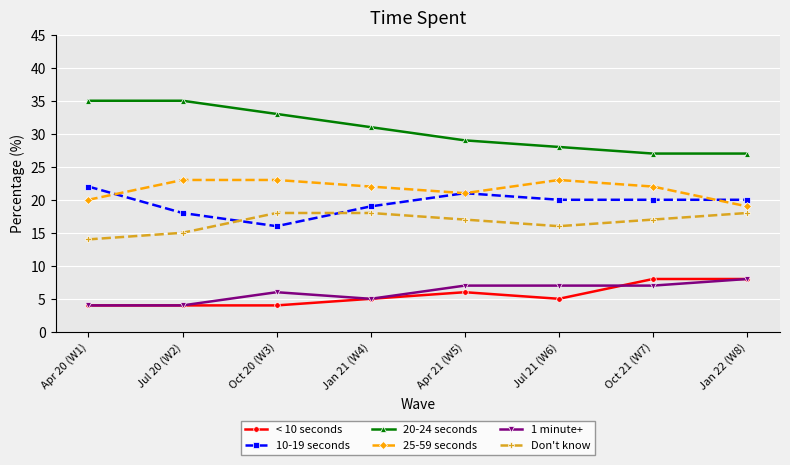

True or false: 10-19 seconds and < 10 seconds intersect in this chart.

False